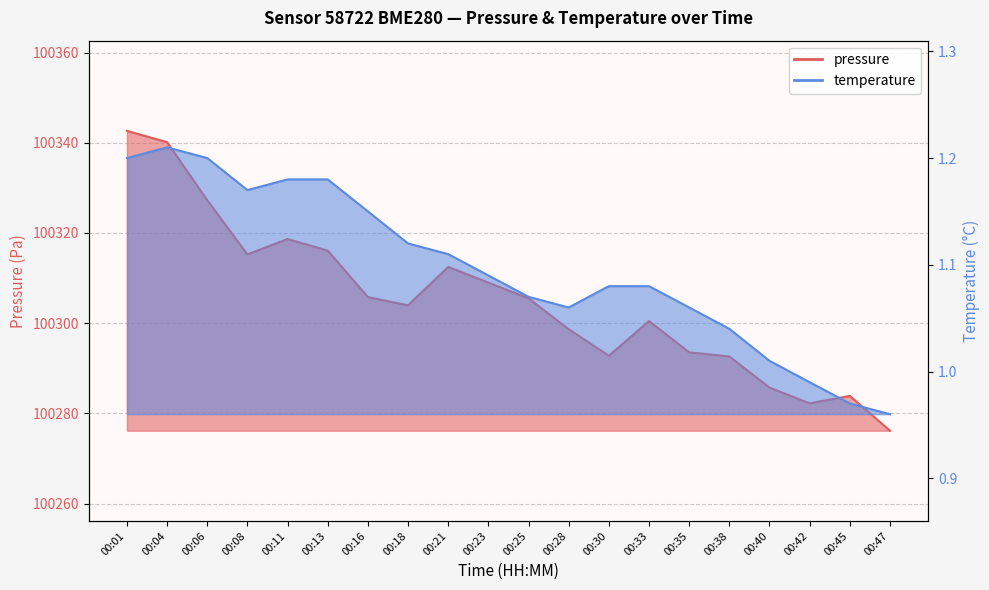

How many distinct data groups are displayed?

2